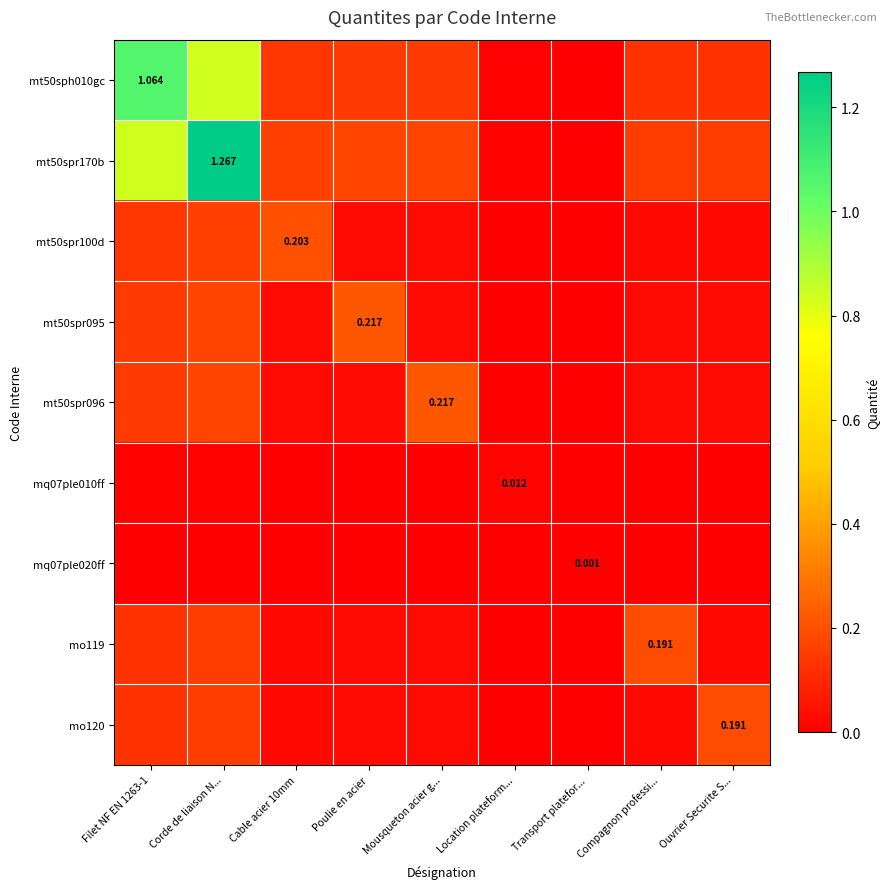

Rank the series by their maximum value, from lowest to highest.

mq07ple020ff, mq07ple010ff, mo119, mo120, mt50spr100d, mt50spr095, mt50spr096, mt50sph010gc, mt50spr170b